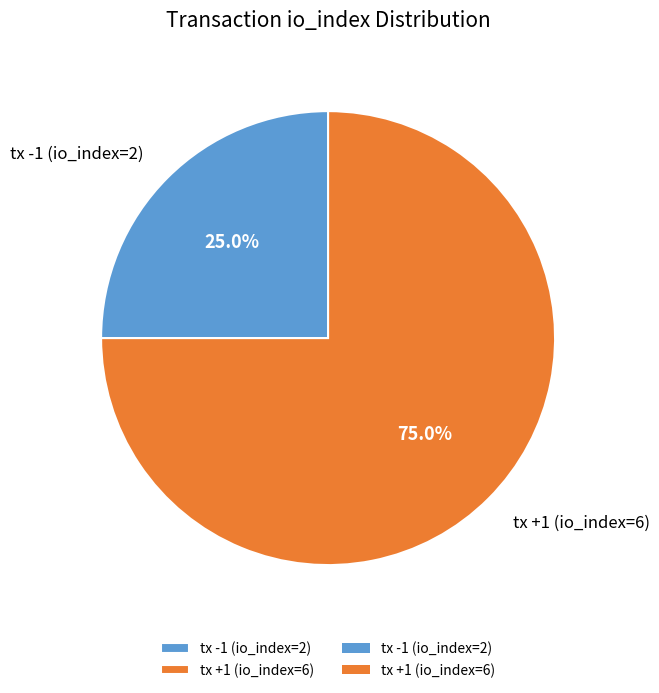

Is it true that tx -1 (io_index=2) is 31% of the pie?

False